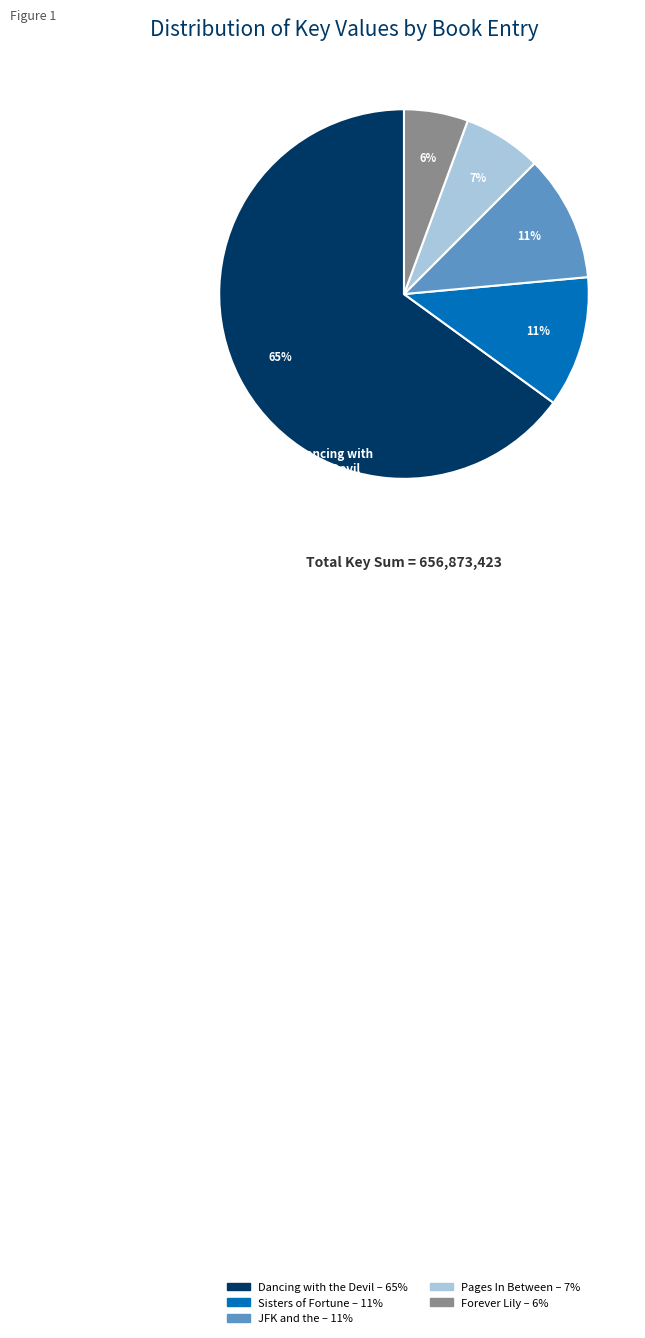

Does any single category account for the majority?

Yes